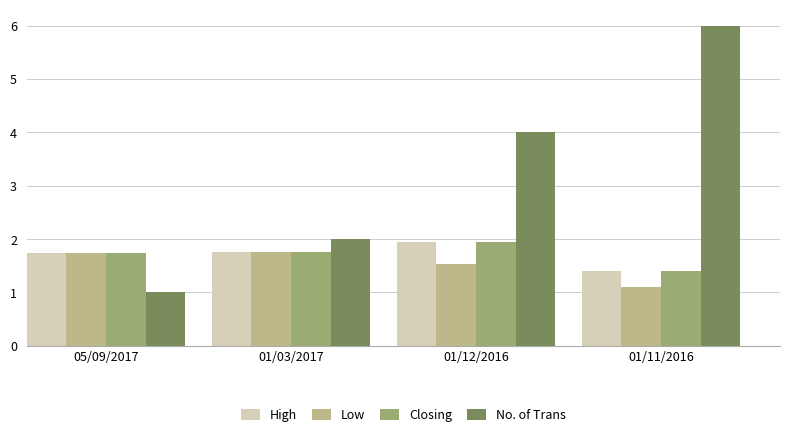

Which series has the largest total across all categories?

No. of Trans